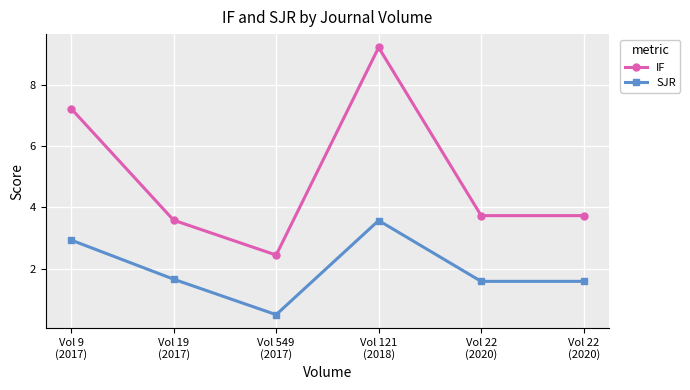

What is the sum of the IF values at Vol 22
(2020) and Vol 19
(2017)?

7.3